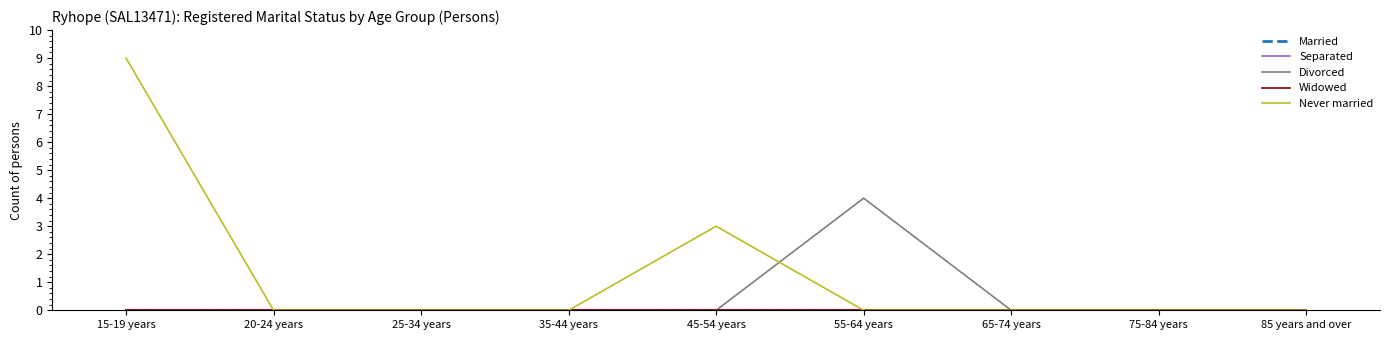

Does the chart have visible grid lines?

No